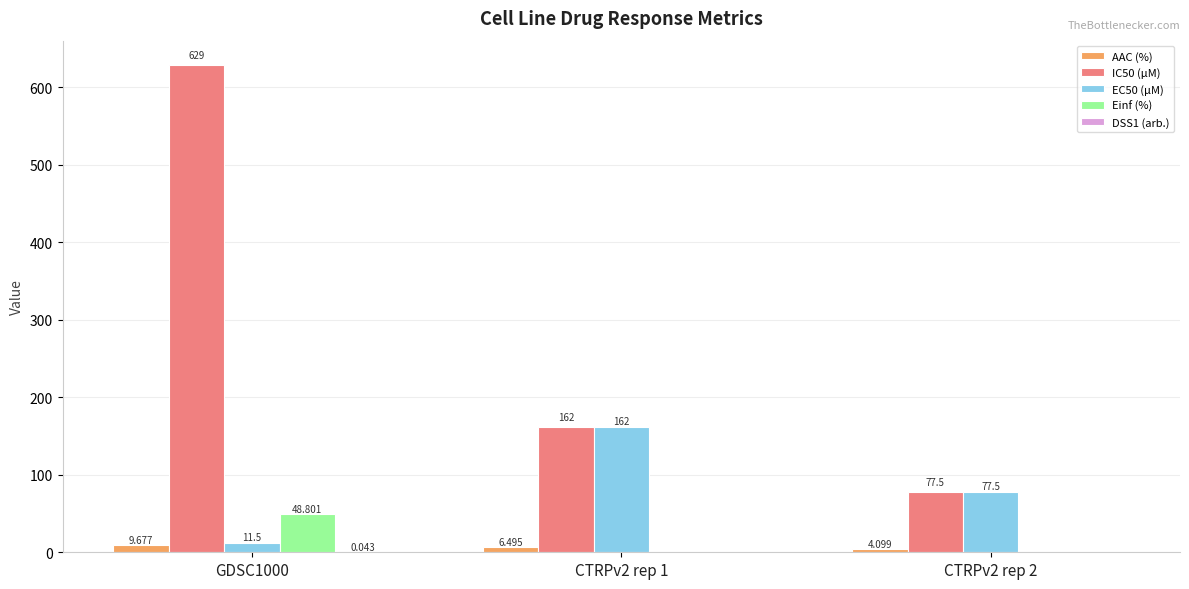

What position from the right is CTRPv2 rep 2?

1